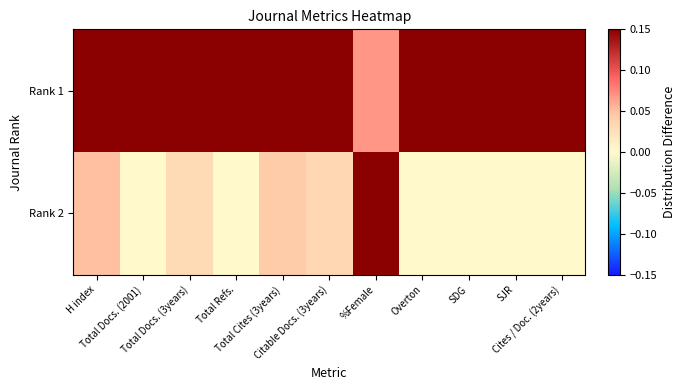

What is the difference between the highest and lowest values at Cites / Doc. (2years)?

0.1